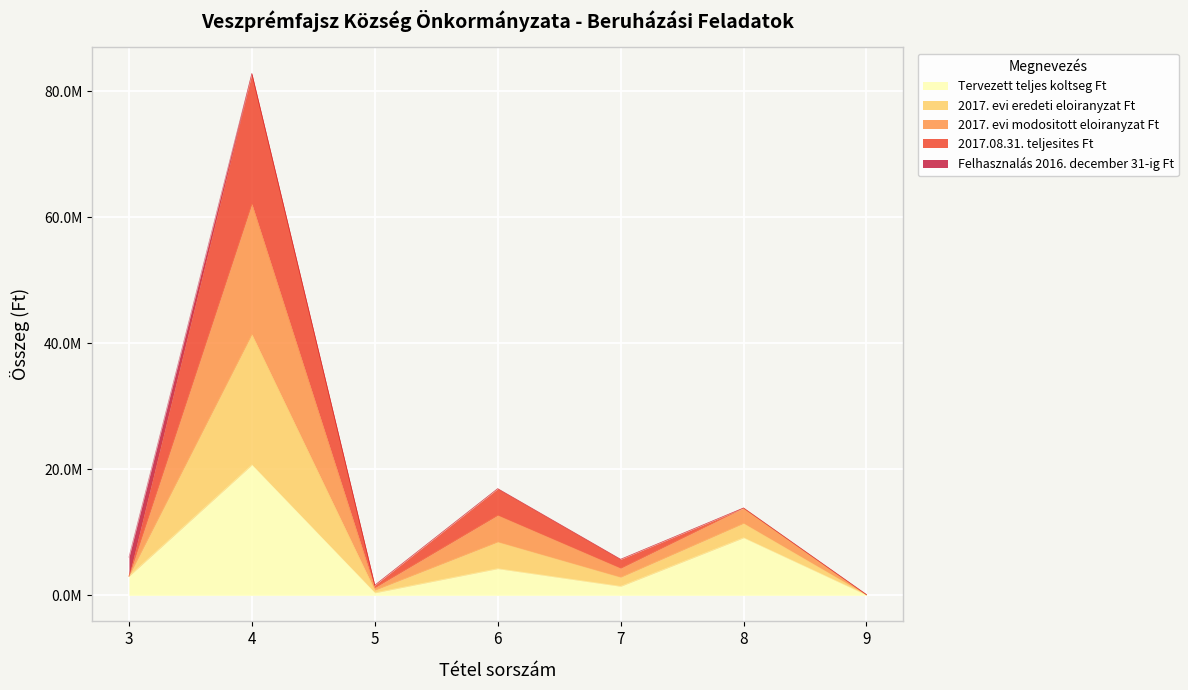

What is the value of the 2017. evi eredeti eloiranyzat Ft point at the 1st from the left?

3024000